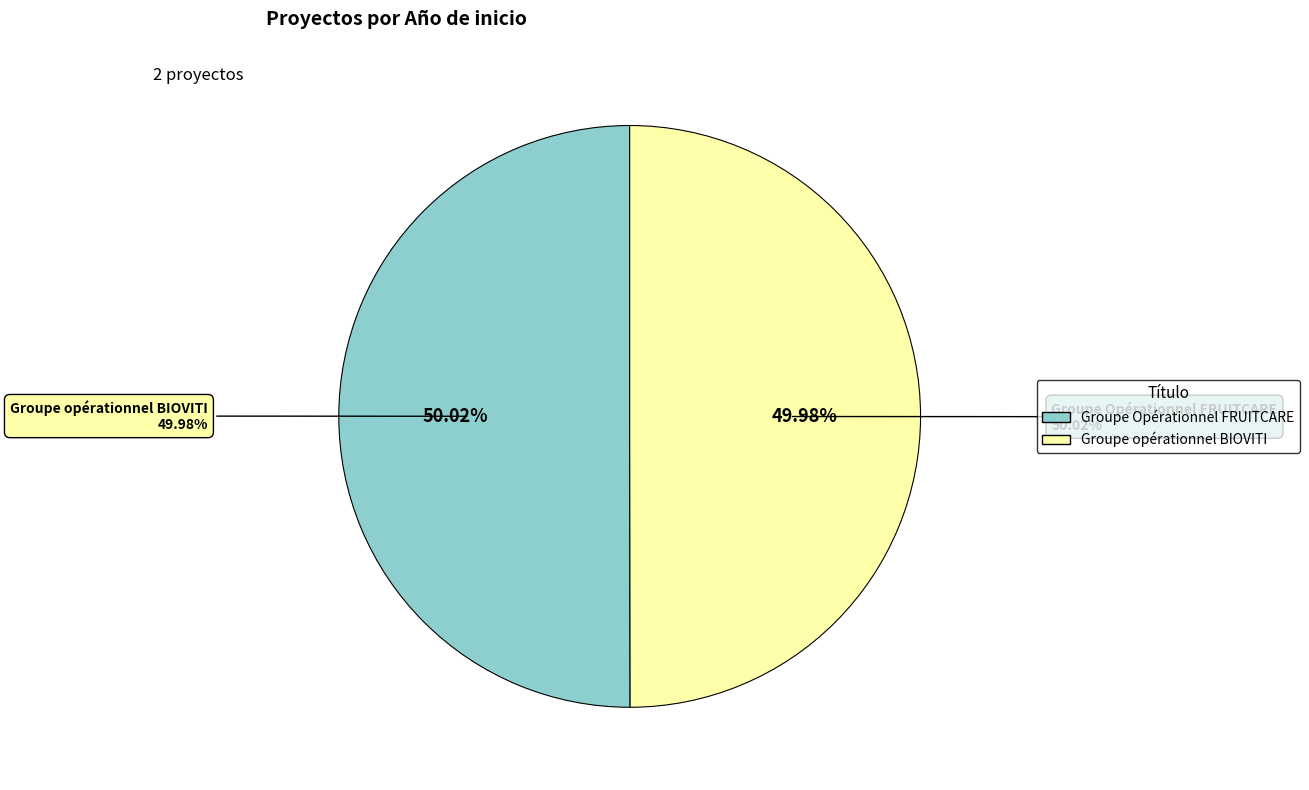

Is Groupe Opérationnel FRUITCARE the majority of the pie?

Yes